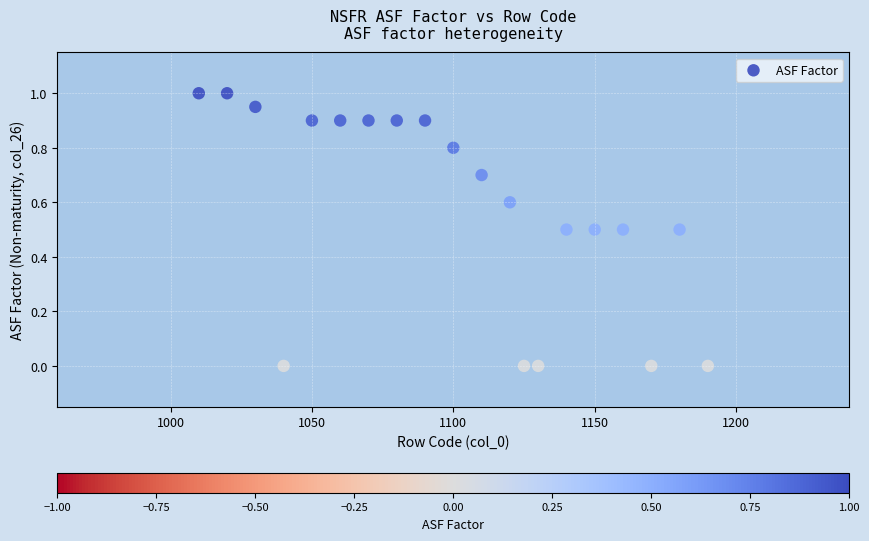

What is the range of X values (max minus min)?

180.0